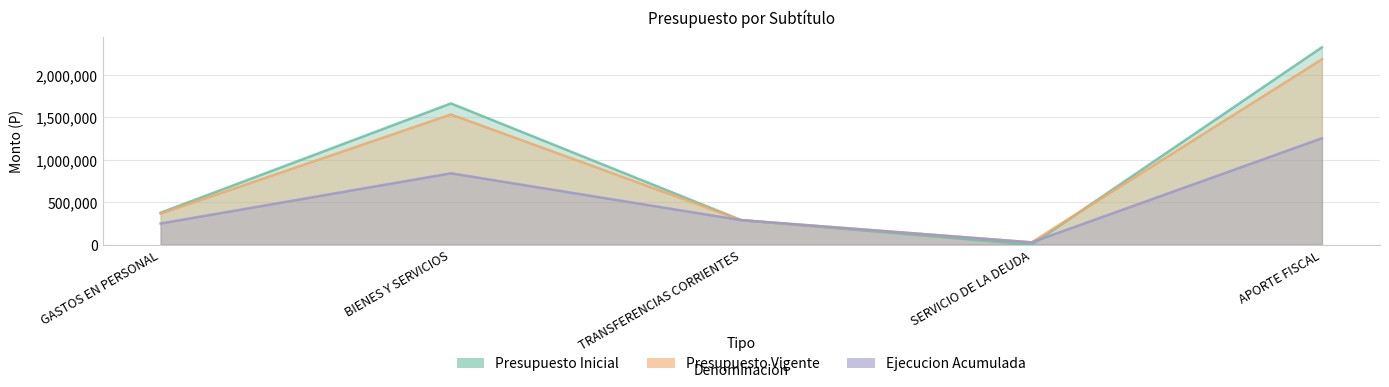

Where does the Presupuesto Inicial series first go above 374130?

BIENES Y SERVICIOS